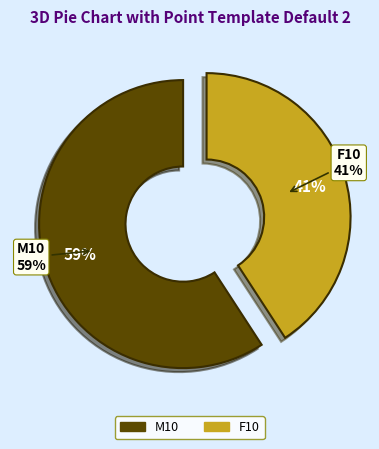

To the nearest percent, what percentage of the pie is M10?

59%